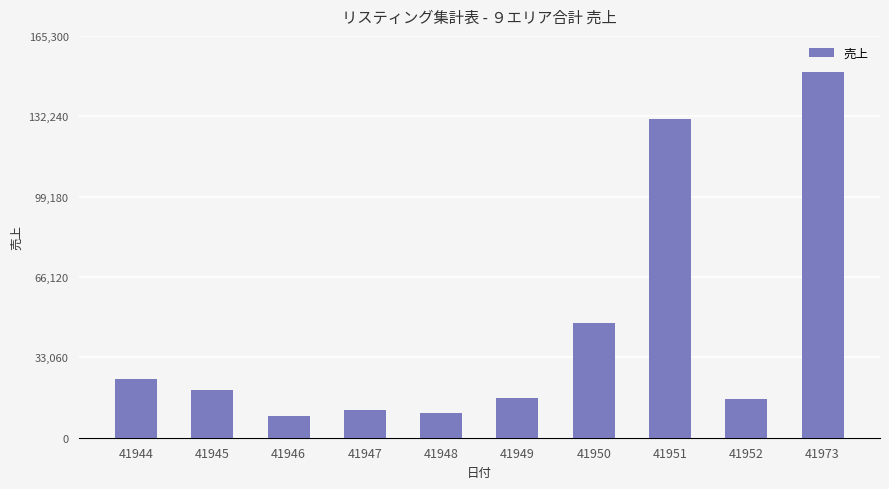

How many data points are less than 19746?

5